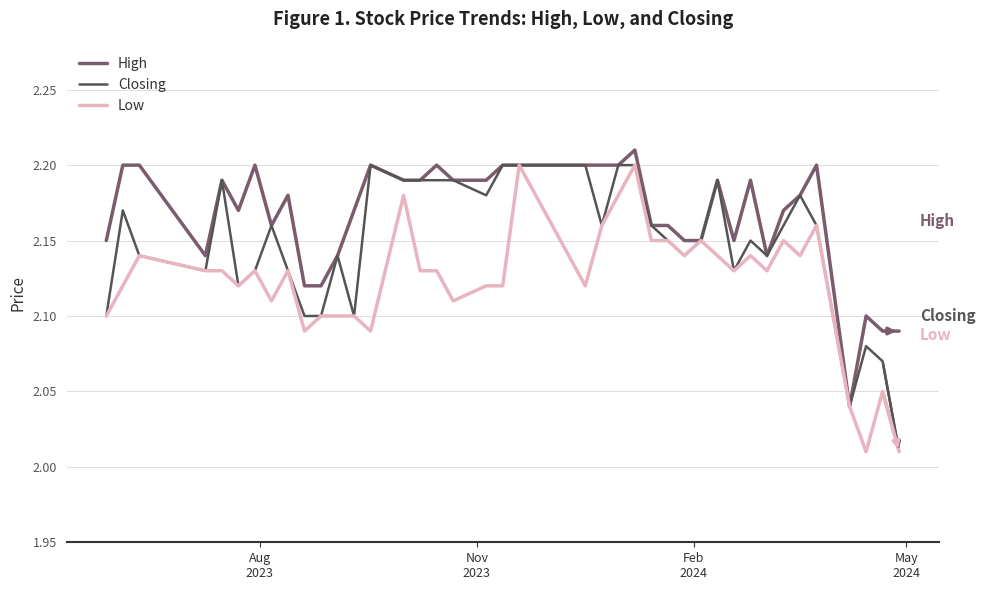

Which series has the largest total across all categories?

High